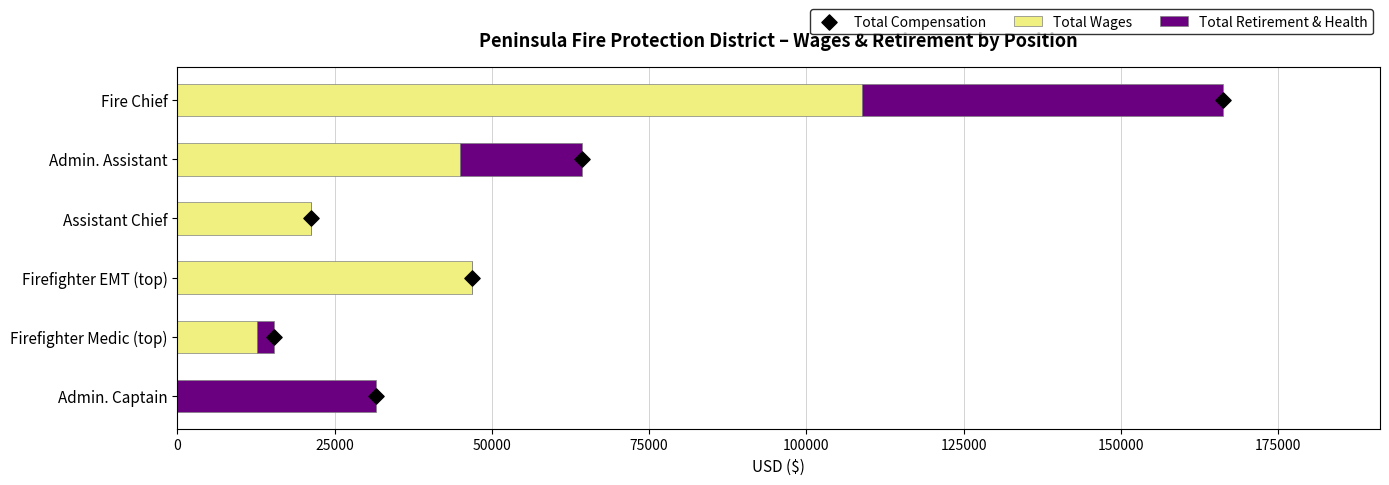

Which category has the highest value in the Total Wages series?

Fire Chief